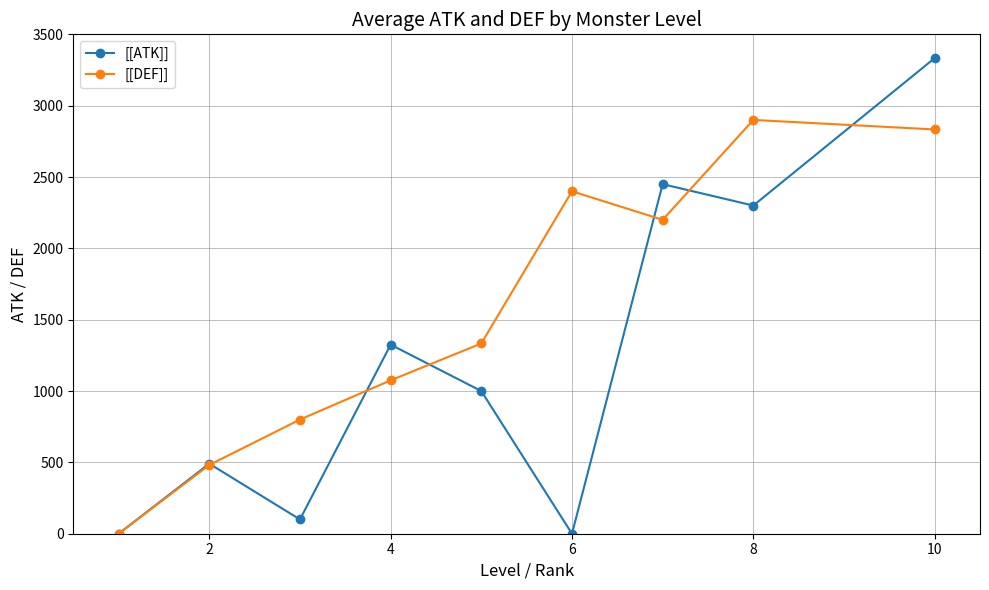

What is the highest value of the [[ATK]] series?

3333.3